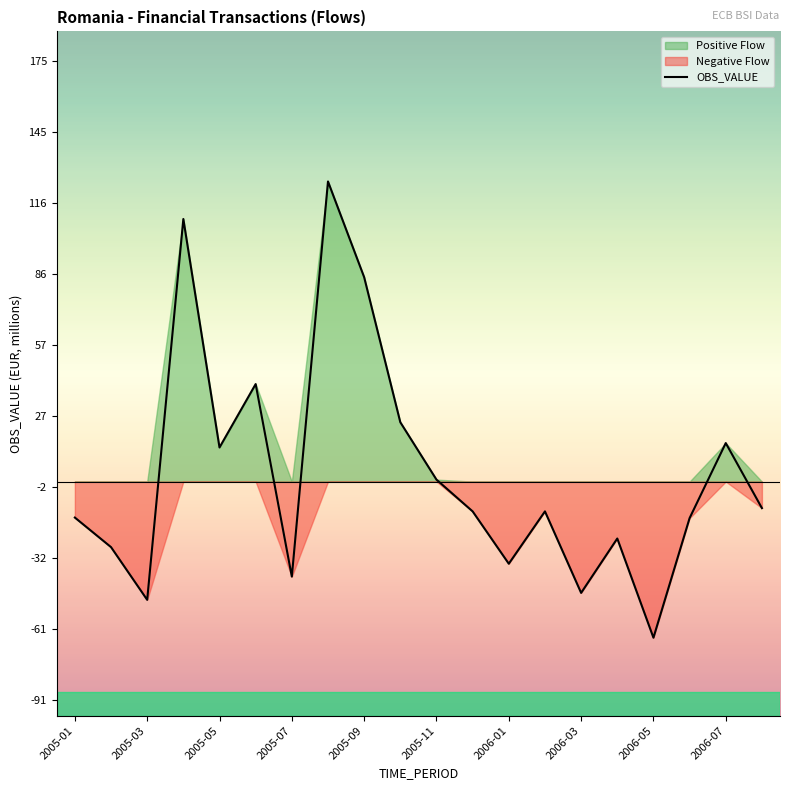

Is it true that OBS_VALUE equals -57.0 at 2005-07?

False